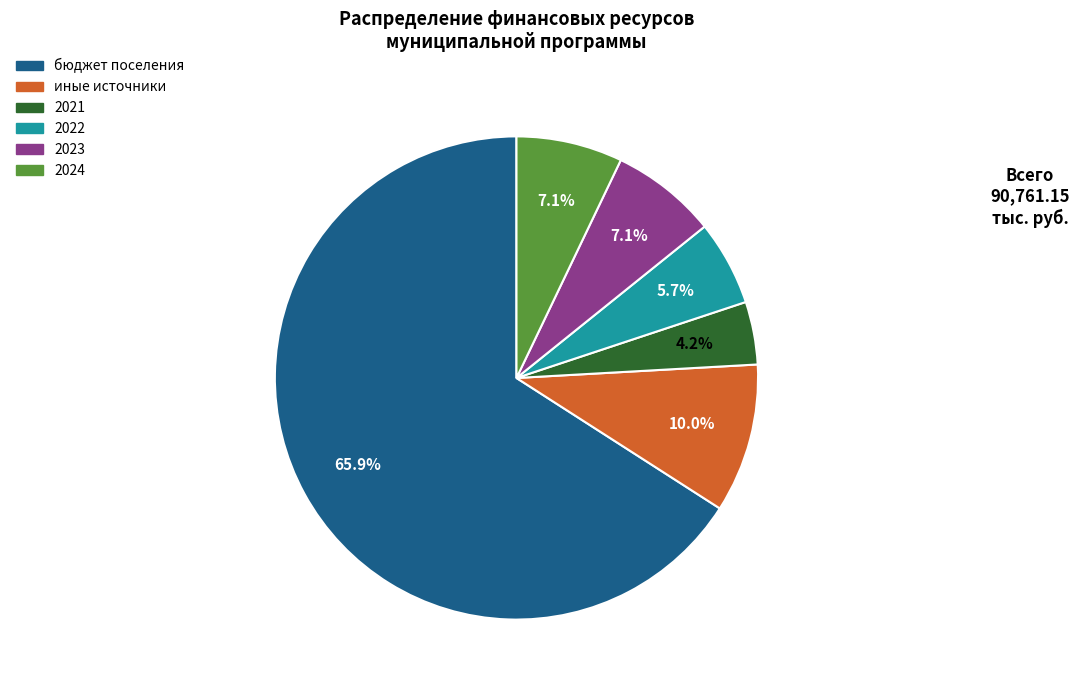

Which slice represents more than half of the pie?

бюджет поселения